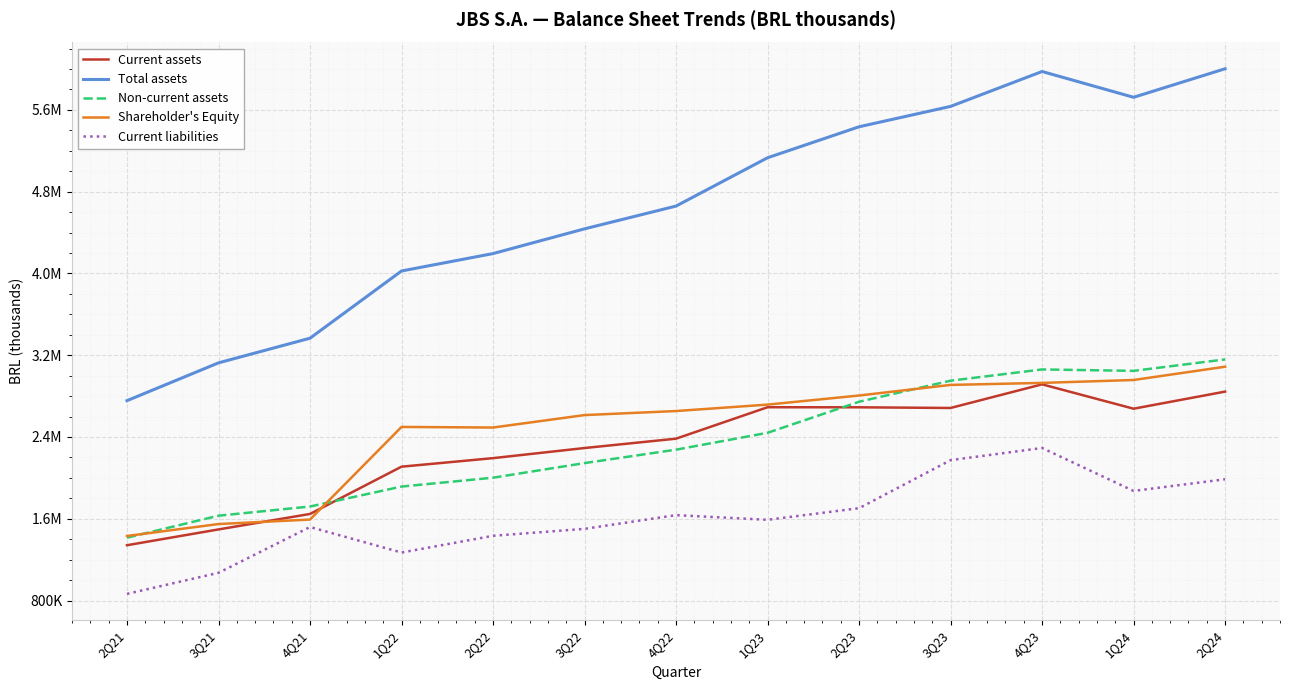

What is the sum of the Current liabilities values at 4Q21 and 2Q21?

2383790